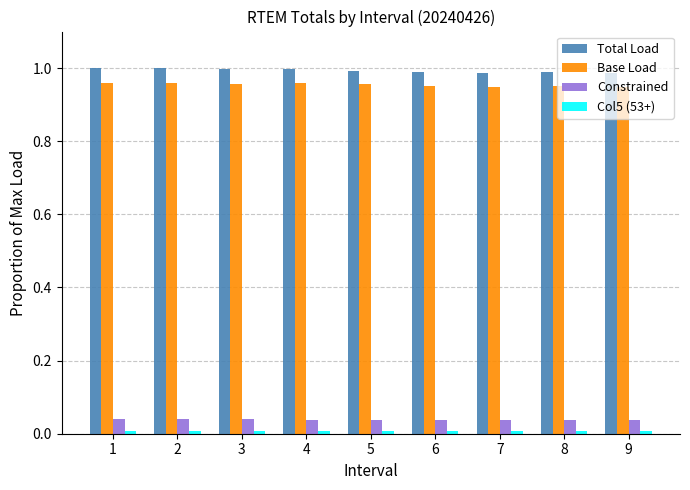

What is the total value across all series at 9?

2.0